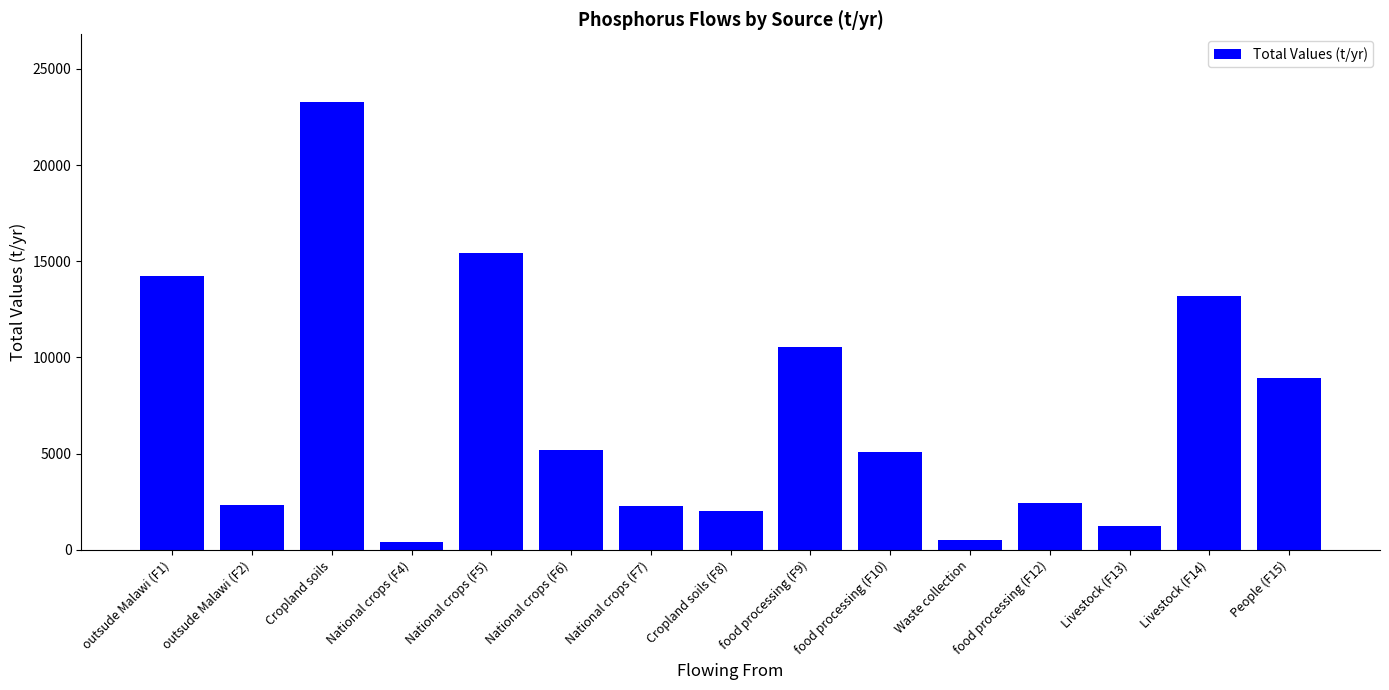

Are the bars horizontal?

No